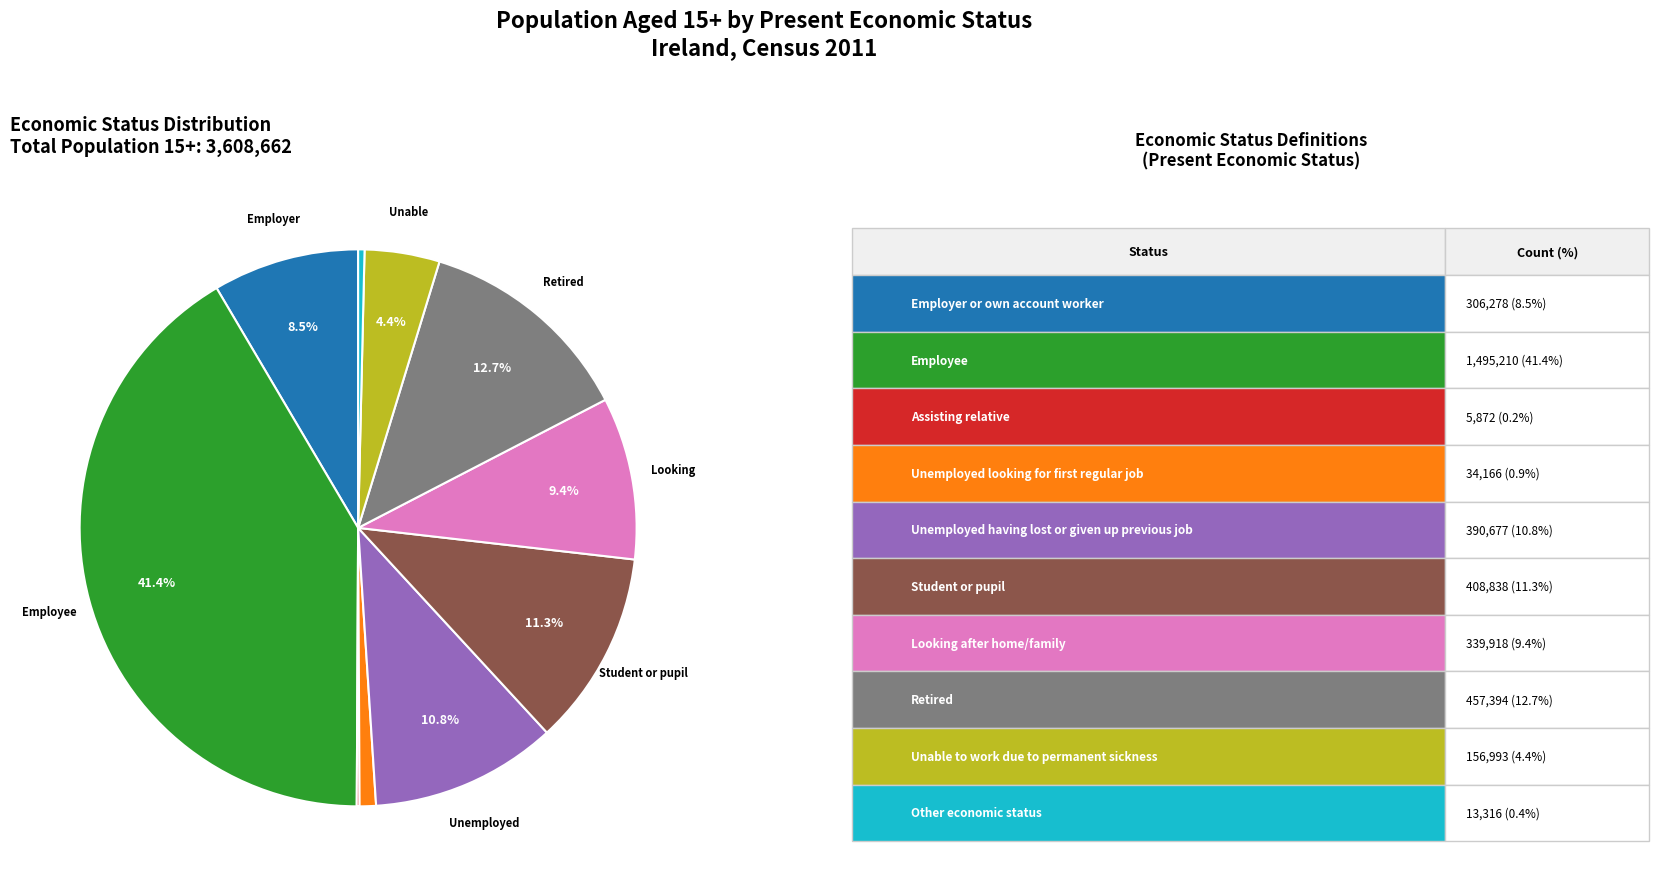

Does any single category account for the majority?

No